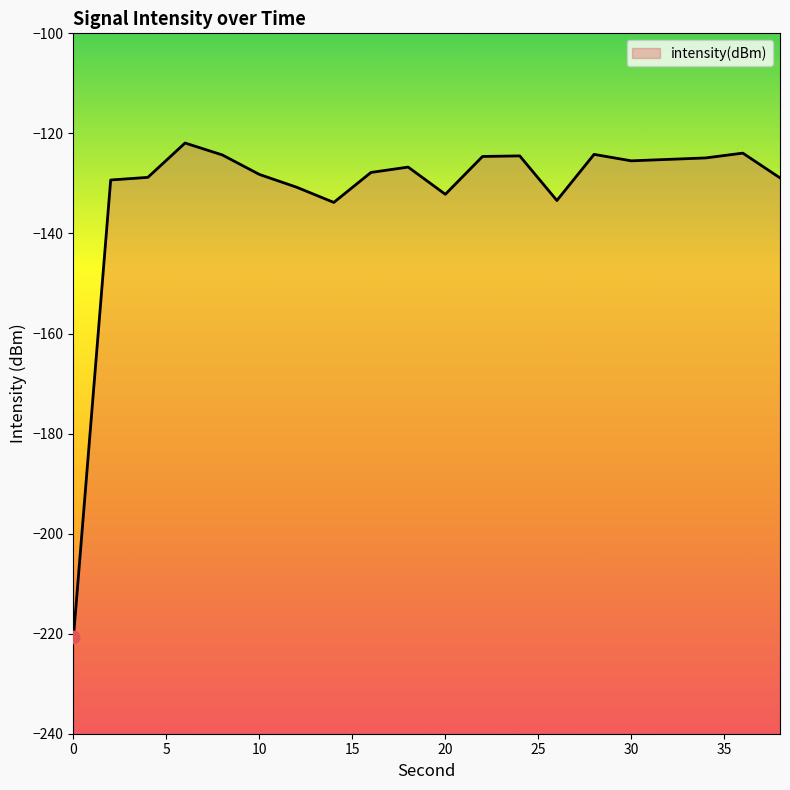

Between 24 and 0, which is larger?

24